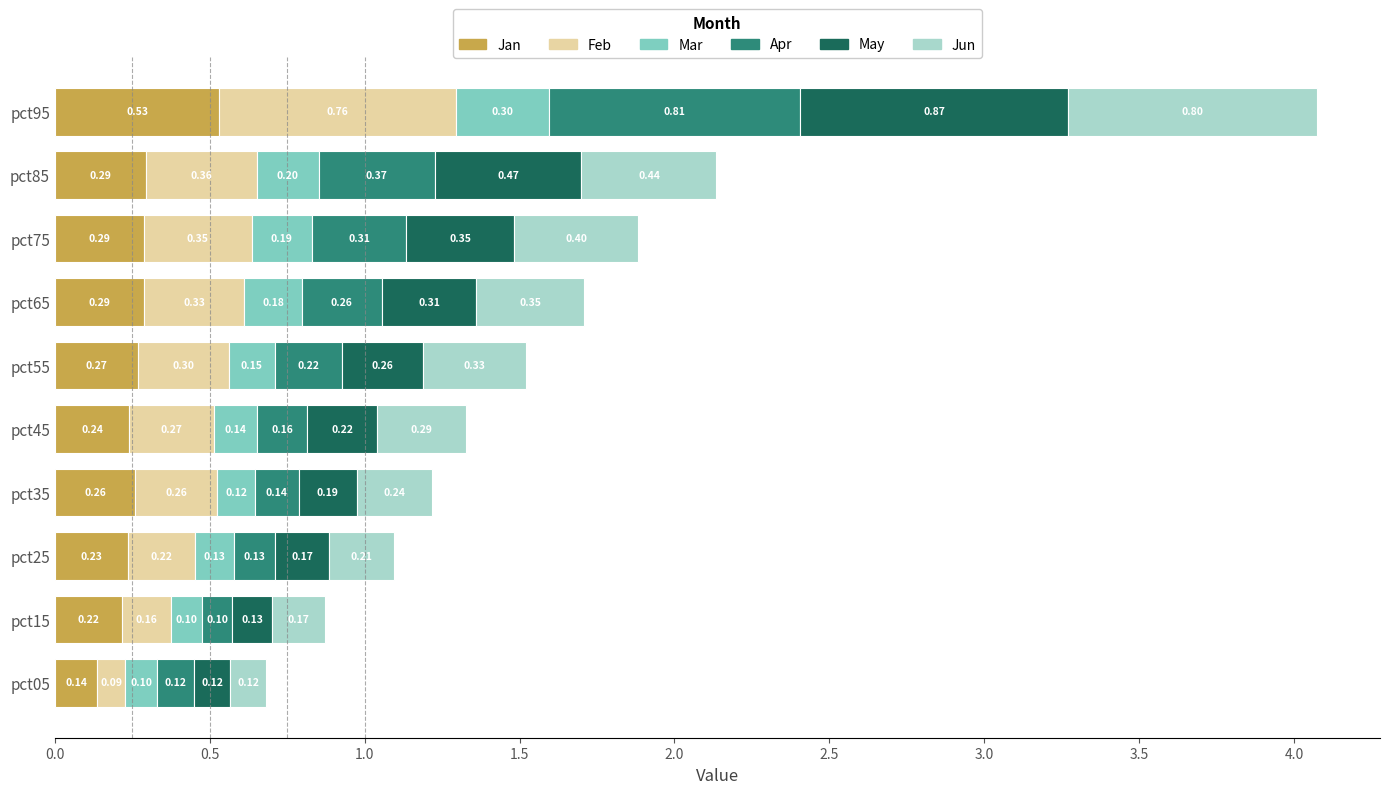

What is the difference between the maximum and minimum values in the Jan series?

0.4